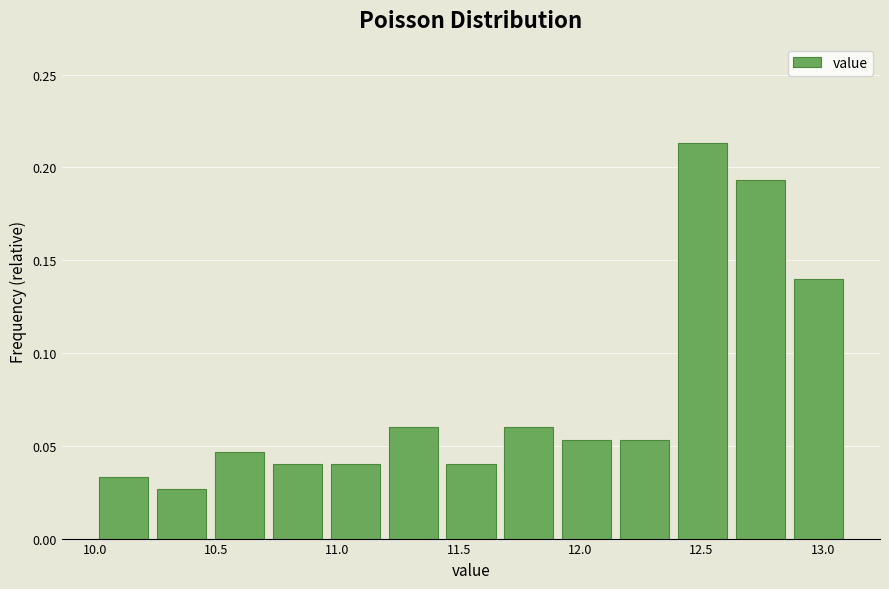

How tall is the bar that spans 10.70 to 10.95 on the x-axis? Neither the bar edges nor the heights are printed on the chart, so give them approximately, as read against the axes.

0.040